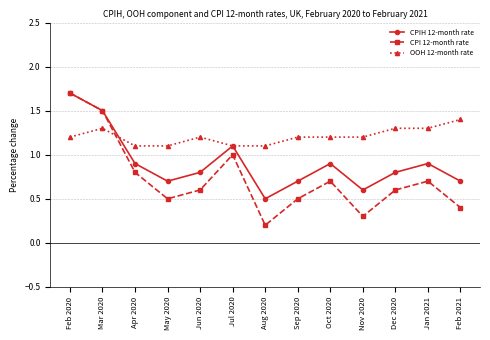

Reading left to right, what are all the values shown in this chart?

CPIH 12-month rate: Feb 2020=1.7	Mar 2020=1.5	Apr 2020=0.9	May 2020=0.7	Jun 2020=0.8	Jul 2020=1.1	Aug 2020=0.5	Sep 2020=0.7	Oct 2020=0.9	Nov 2020=0.6	Dec 2020=0.8	Jan 2021=0.9	Feb 2021=0.7
CPI 12-month rate: Feb 2020=1.7	Mar 2020=1.5	Apr 2020=0.8	May 2020=0.5	Jun 2020=0.6	Jul 2020=1.0	Aug 2020=0.2	Sep 2020=0.5	Oct 2020=0.7	Nov 2020=0.3	Dec 2020=0.6	Jan 2021=0.7	Feb 2021=0.4
OOH 12-month rate: Feb 2020=1.2	Mar 2020=1.3	Apr 2020=1.1	May 2020=1.1	Jun 2020=1.2	Jul 2020=1.1	Aug 2020=1.1	Sep 2020=1.2	Oct 2020=1.2	Nov 2020=1.2	Dec 2020=1.3	Jan 2021=1.3	Feb 2021=1.4